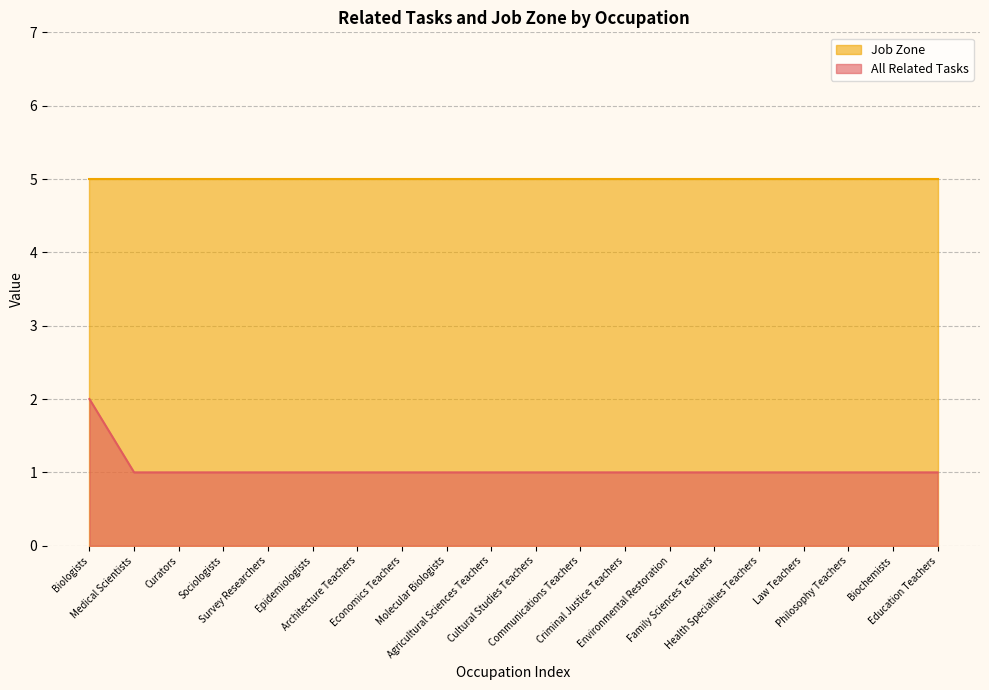

What is the difference between the maximum and minimum values?

1